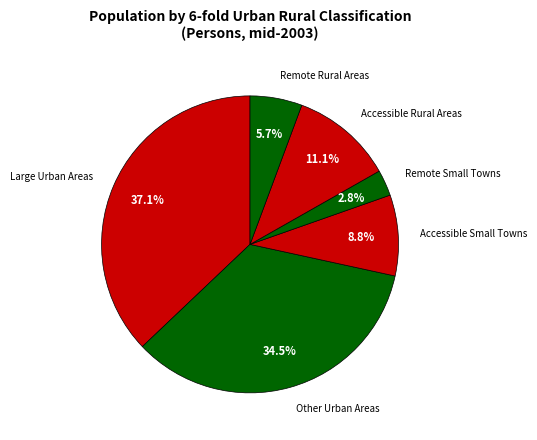

What percentage is the Accessible Rural Areas slice, to the nearest percent?

11%